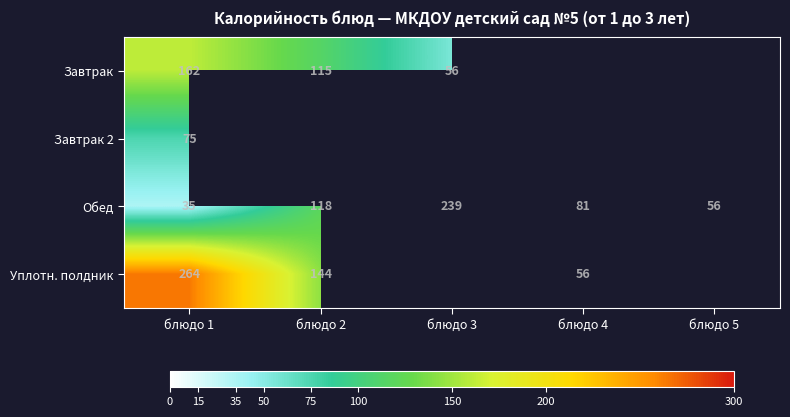

What is the difference between the Обед values at блюдо 1 and блюдо 2?

83